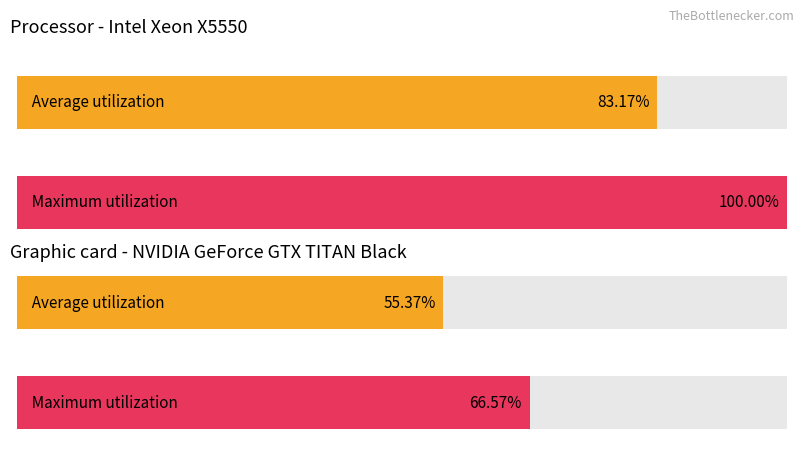

True or false: Maximum utilization has a value of 0.1 at בנק לאומי לישראל בע"מ.

False